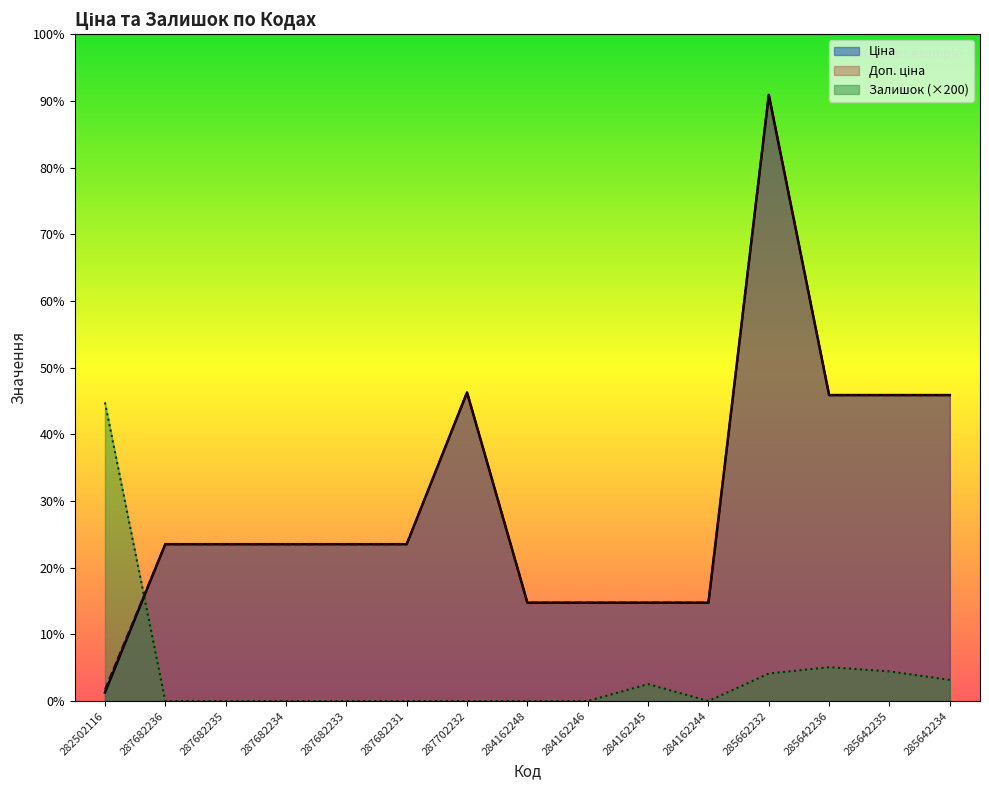

Which series changed the most between 287682236 and 285642235?

Ціна